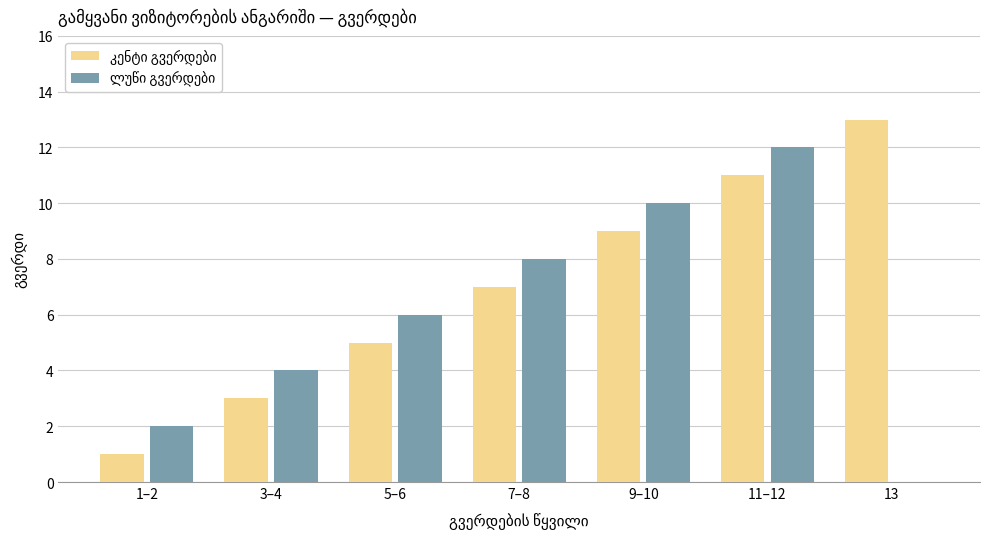

What is the maximum value for ლუწი გვერდები?

12